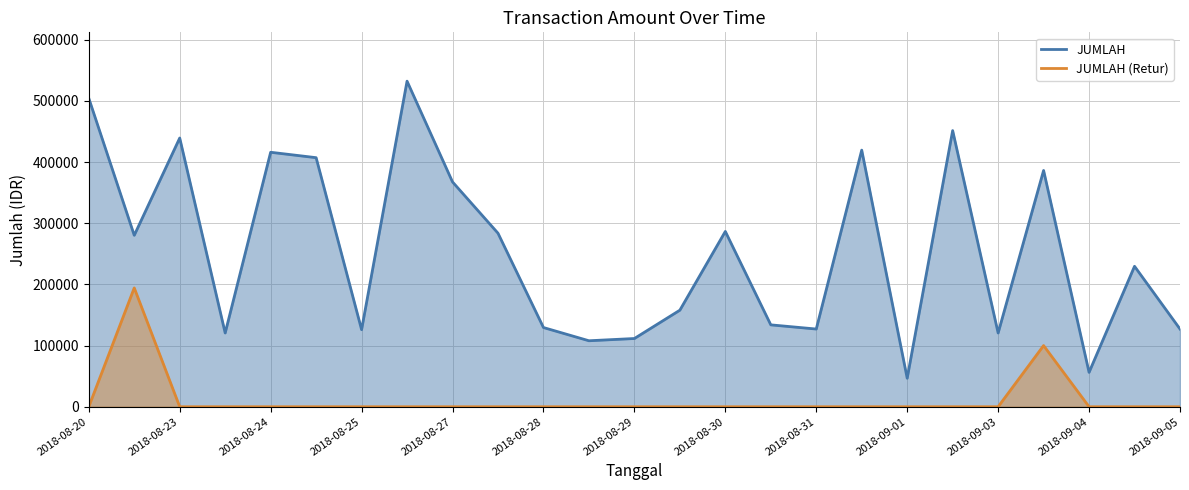

The value of JUMLAH (Retur) at 2018-08-23 is -135666. True or false?

False